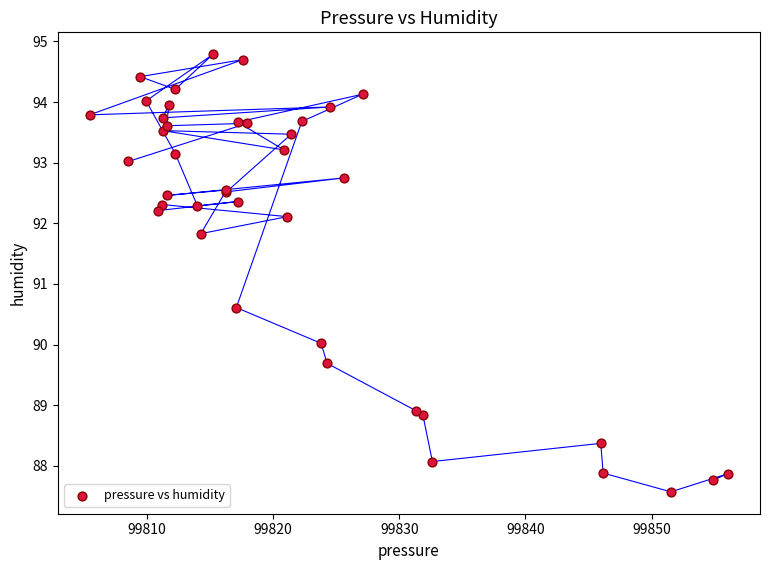

What Y value in the scatter plot is closest to 91?

90.6